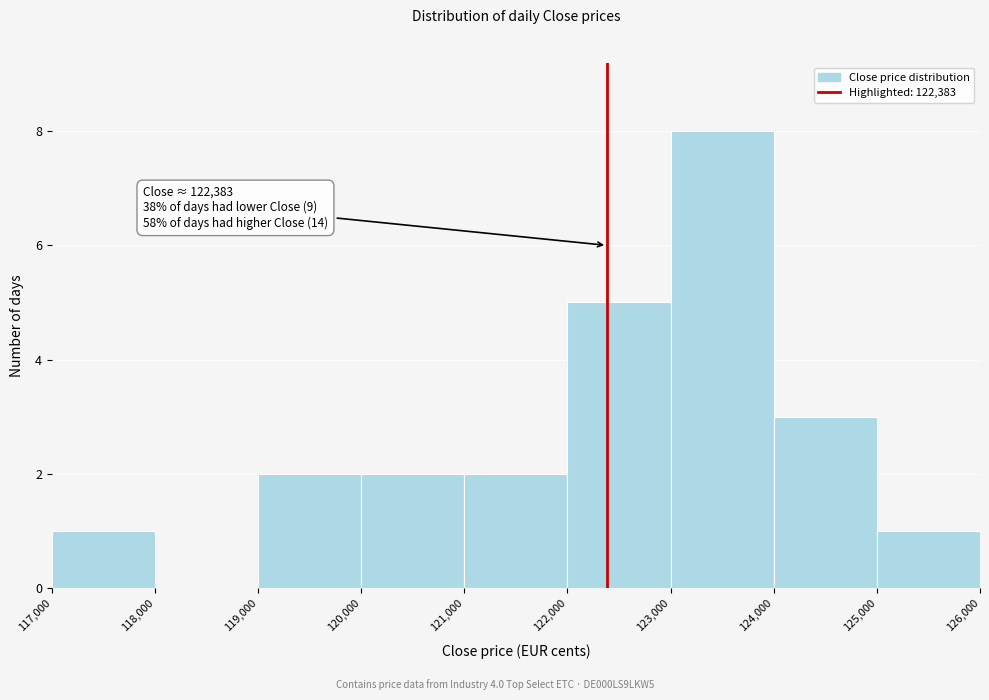

Which range on the x-axis has the tallest bar?

123,000 to 124,000